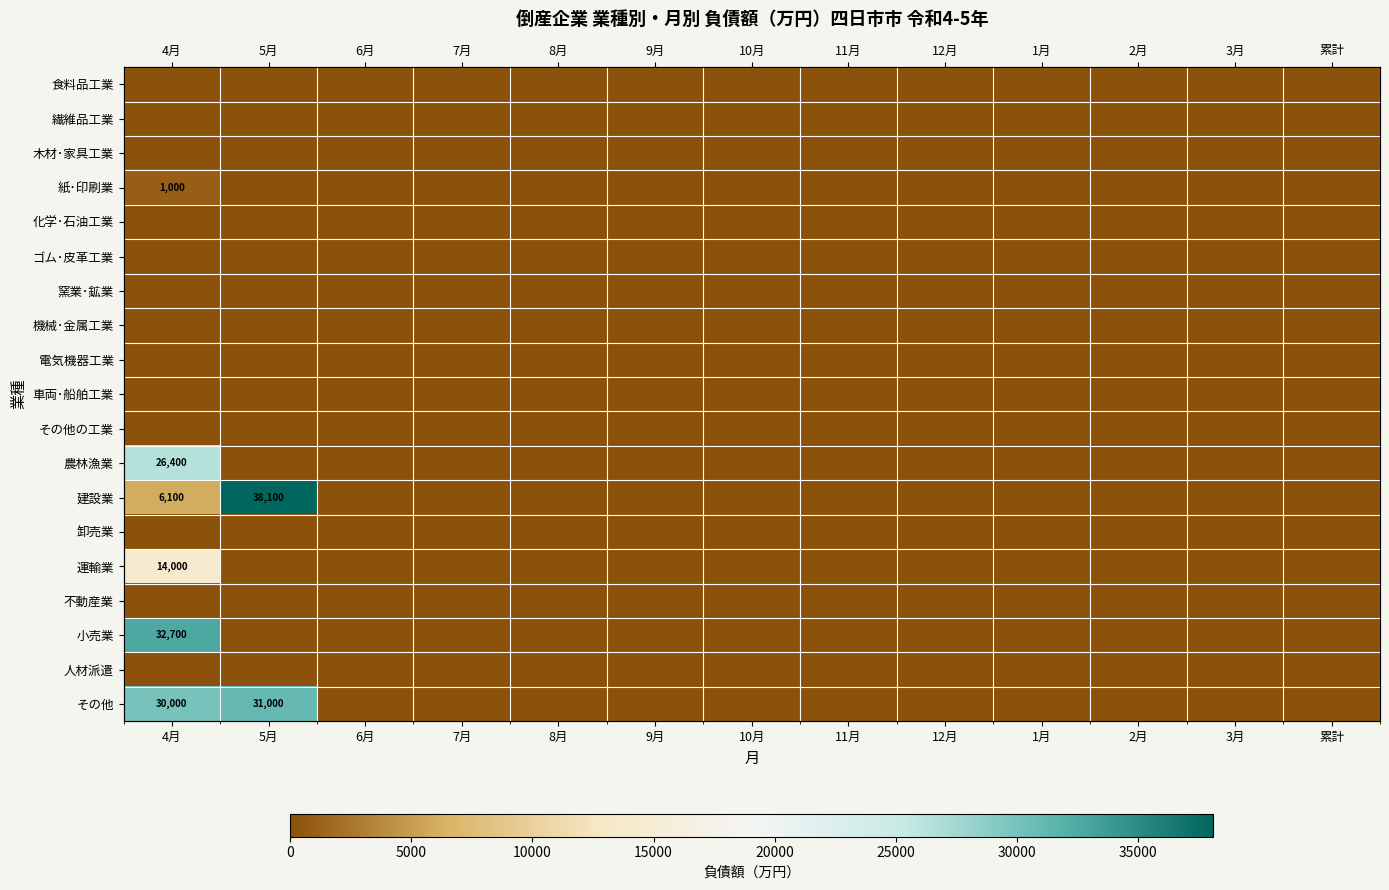

Rank the categories by 建設業 value from lowest to highest.

6月, 7月, 8月, 9月, 10月, 11月, 12月, 1月, 2月, 3月, 累計, 4月, 5月